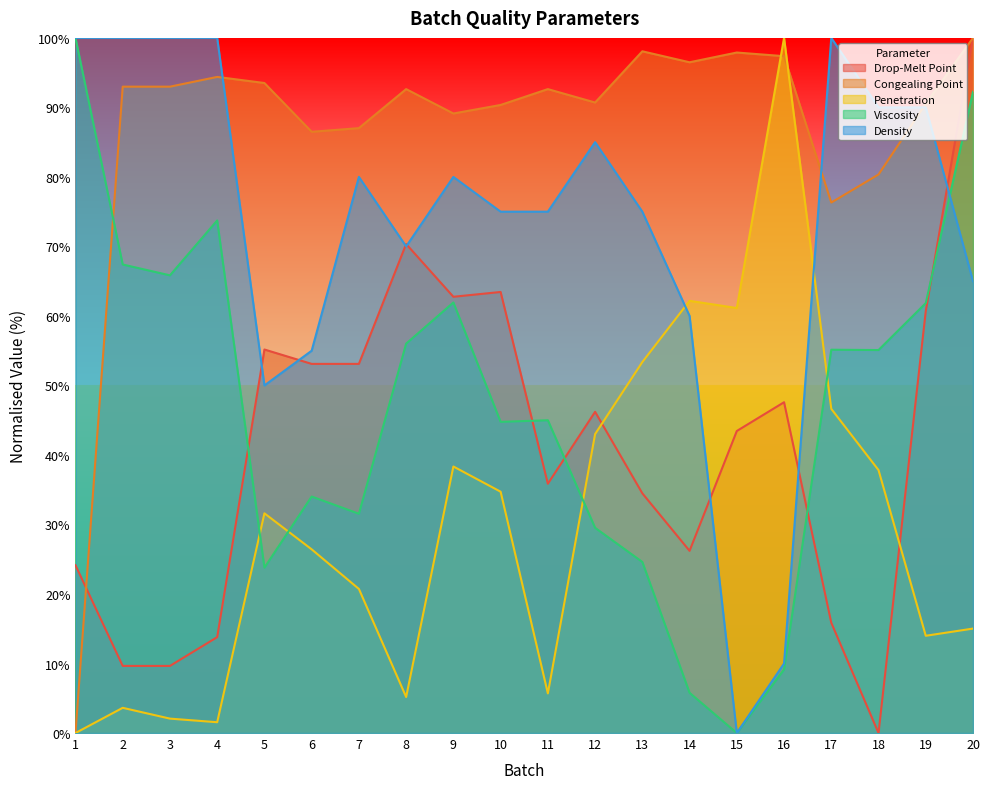

What is the difference between the Drop-Melt Point values at 5 and 15?

11.7